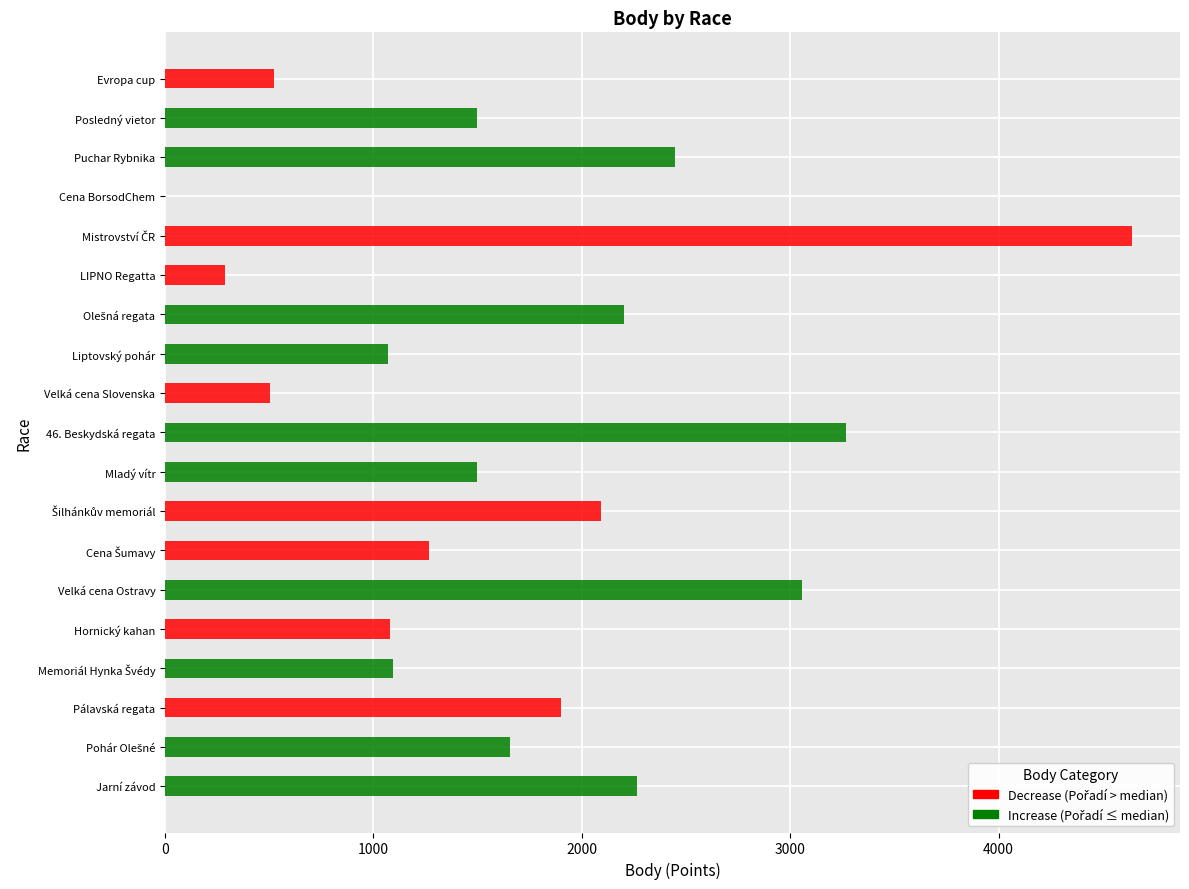

Which series has the largest total across all categories?

Body